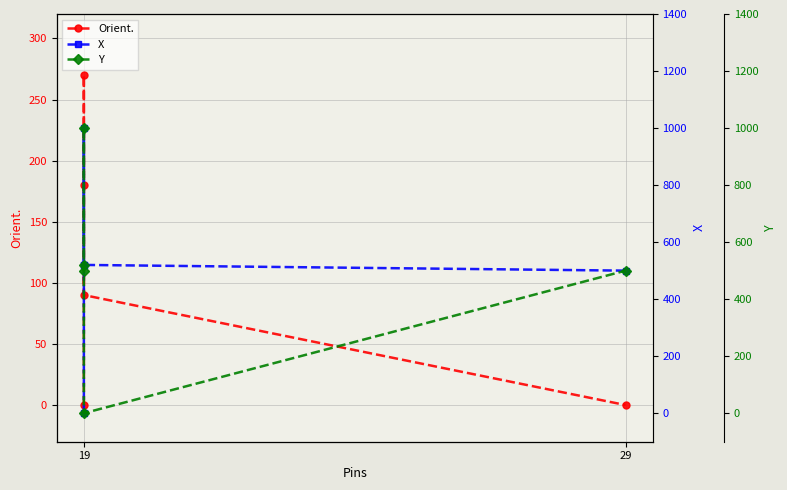

What is the value of the Orient. point at the 2nd from the left?

180